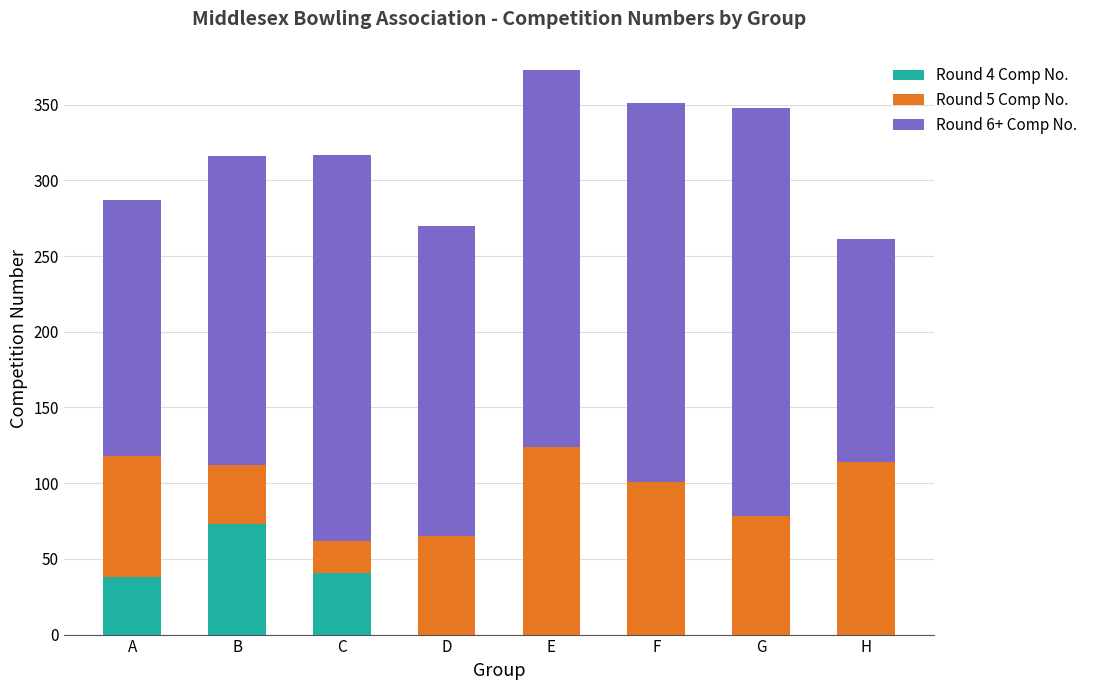

Reading left to right, what are the values for Round 4 Comp No.?

A=38	B=73	C=41	D=0	E=0	F=0	G=0	H=0